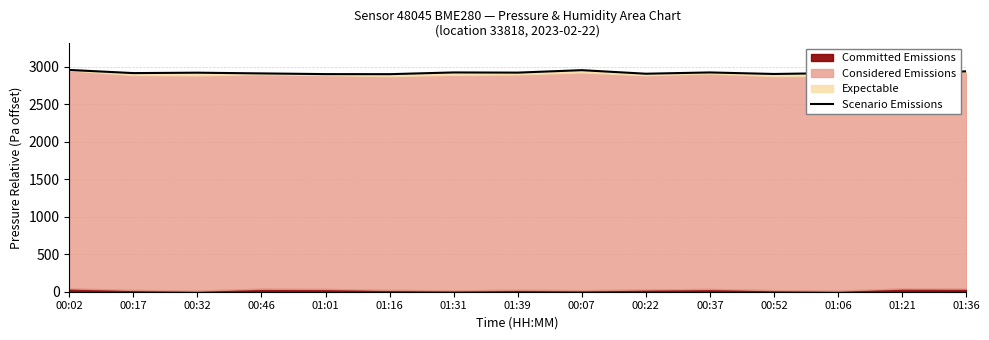

Read the value at 00:22.

2908.1